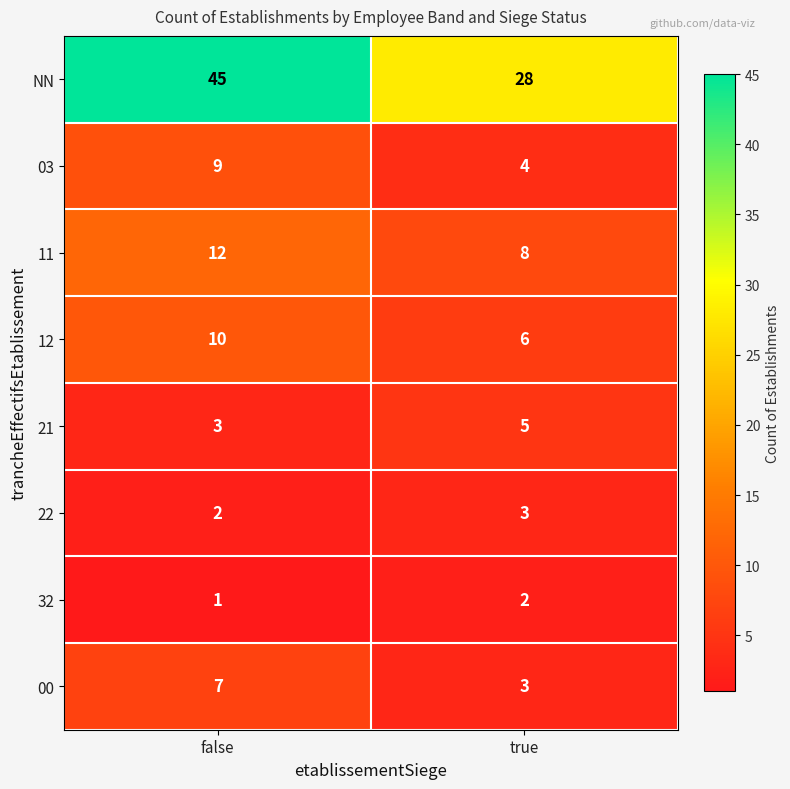

How many categories are shown in the chart?

2